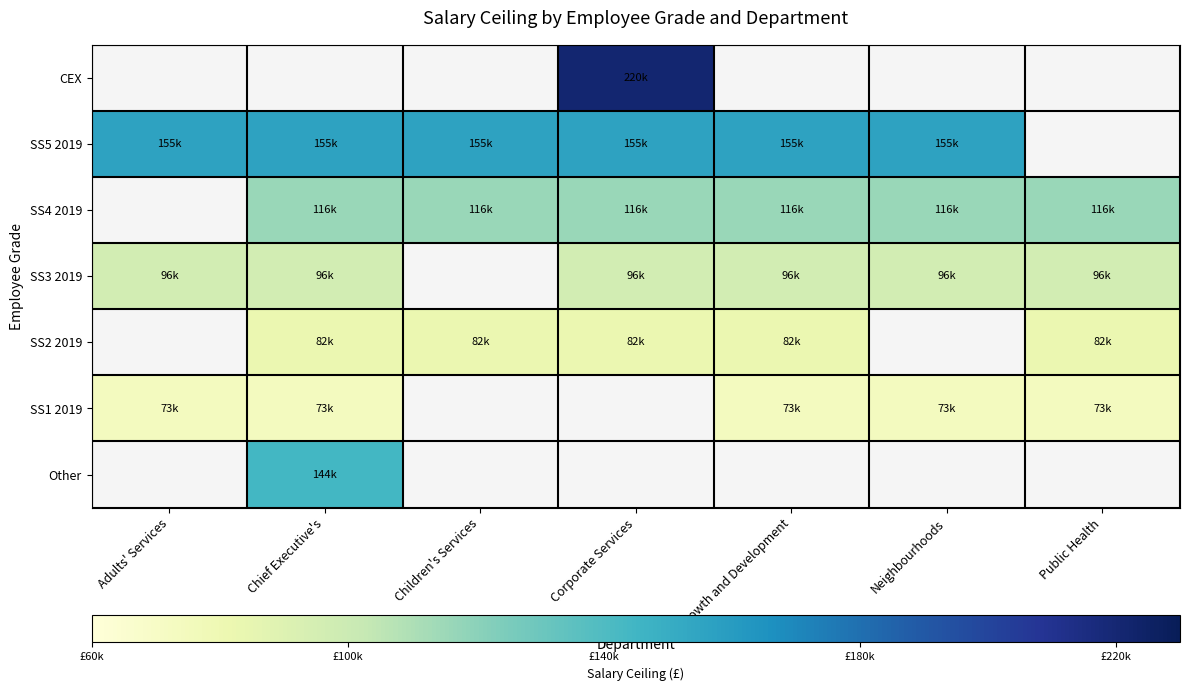

True or false: SS2 2019 has a value of 82558.0 at Chief Executive's.

True